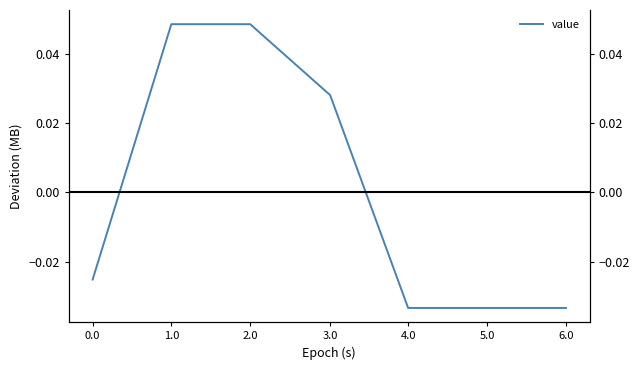

The chart shows a value of 0.1 at 2.0. True or false?

False